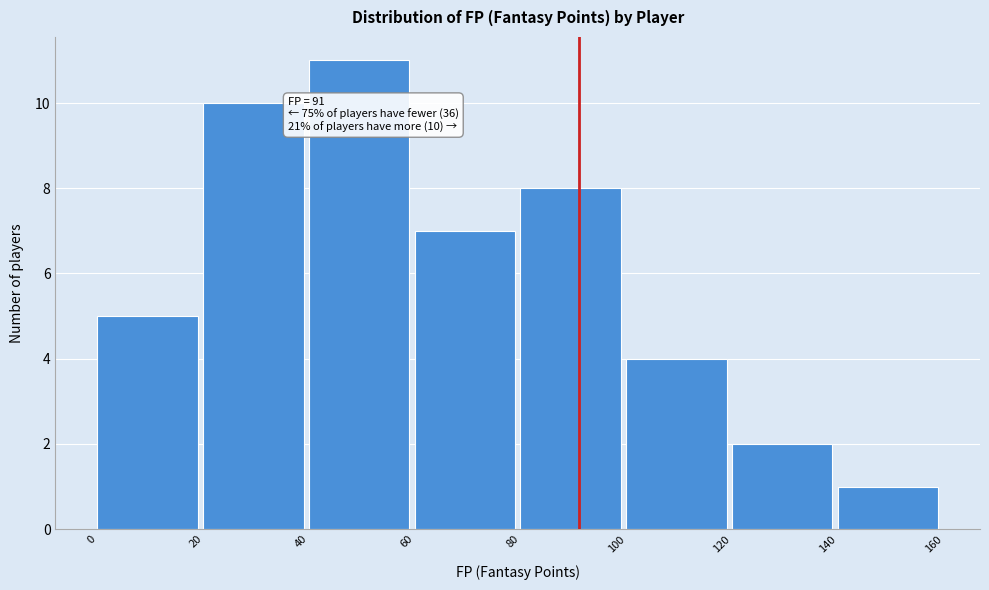

Over which range of the x-axis is the bar tallest?

40 to 60